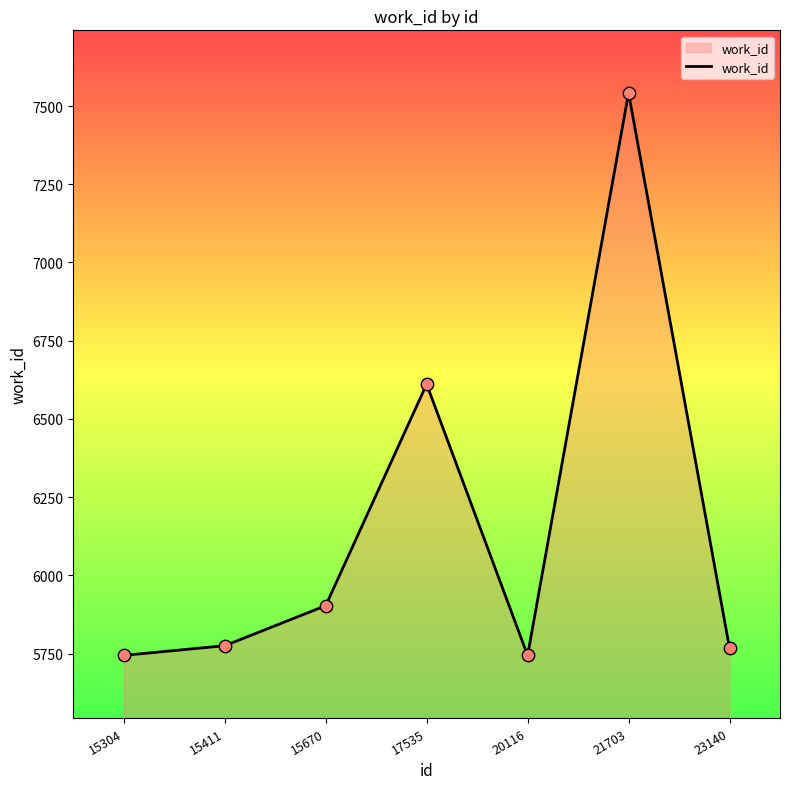

What is the change in value from 15411 to 17535?

+836